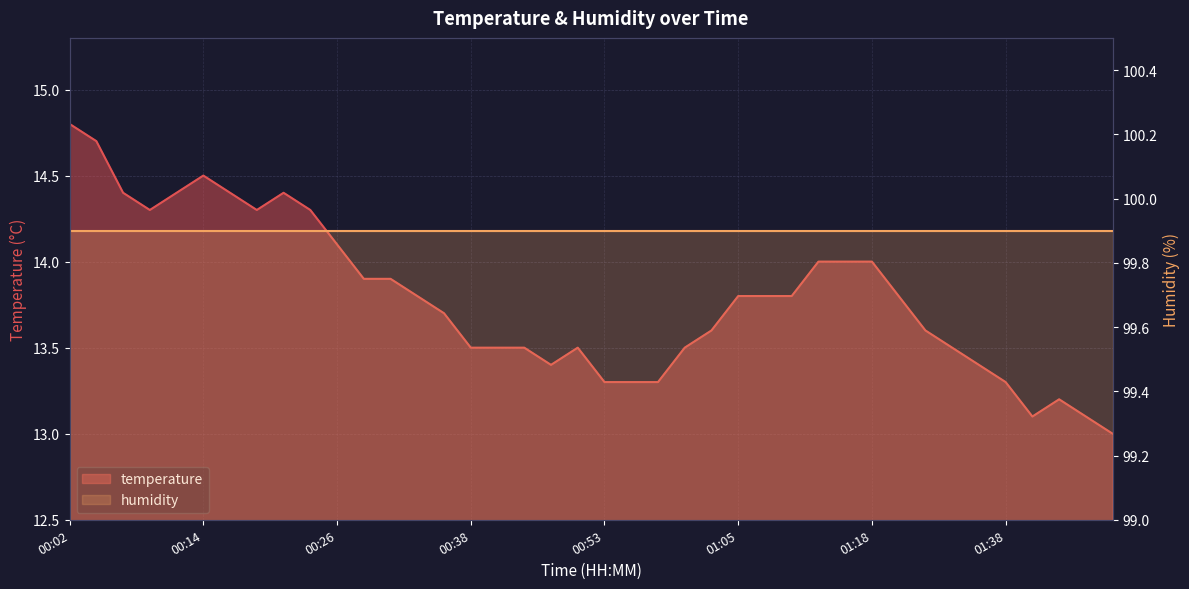

List the labels in order of value, smallest first.

01:50, 01:40, 01:45, 01:43, 00:53, 00:55, 00:58, 01:38, 00:46, 01:33, 00:38, 00:41, 00:43, 00:48, 01:00, 01:28, 01:03, 01:23, 00:36, 00:33, 01:05, 01:08, 01:11, 01:21, 00:28, 00:31, 01:13, 01:16, 01:18, 00:26, 00:09, 00:19, 00:24, 00:07, 00:11, 00:16, 00:21, 00:14, 00:04, 00:02